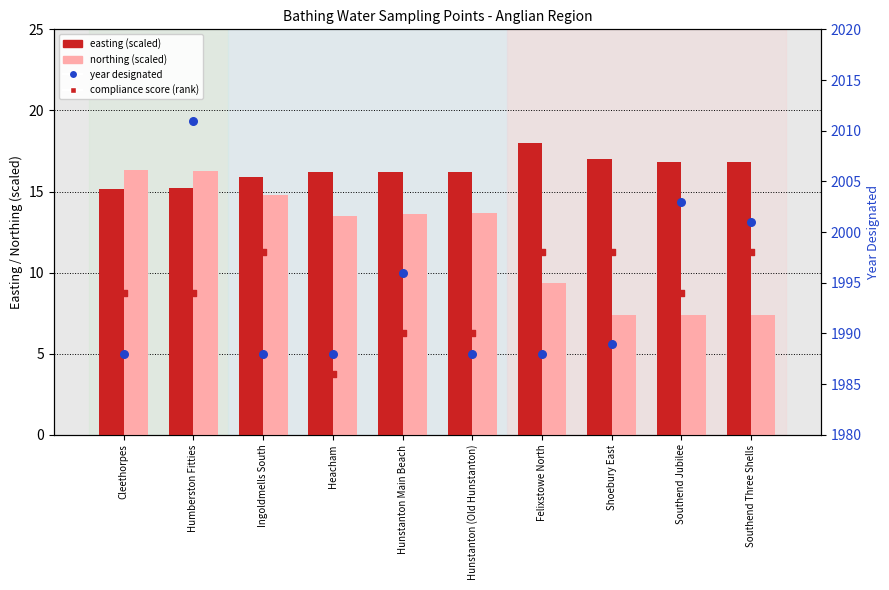

What is the total value across all series at Humberston Fitties?

4036.5